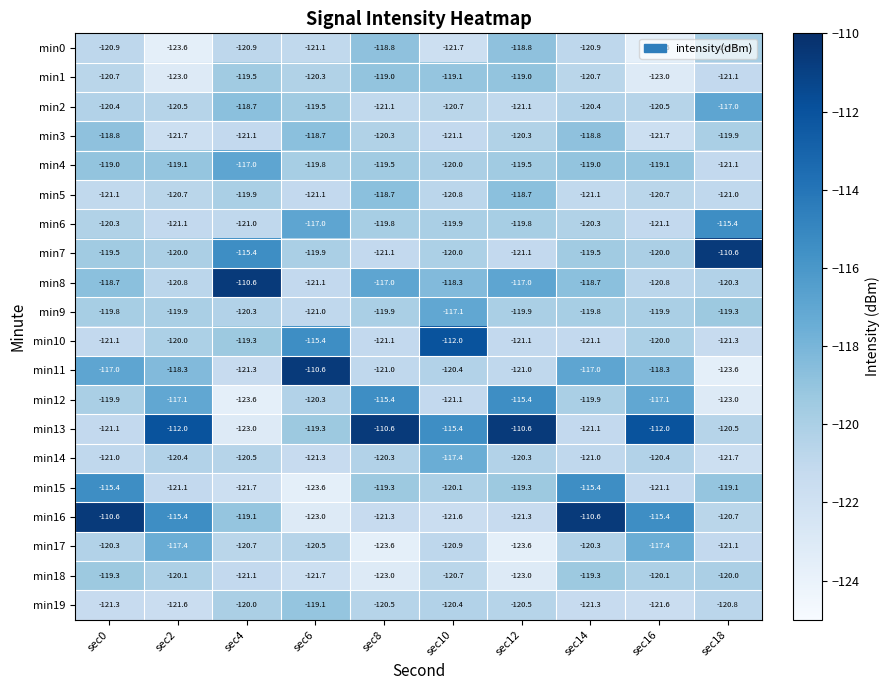

What is the maximum value shown in the chart?

-110.6